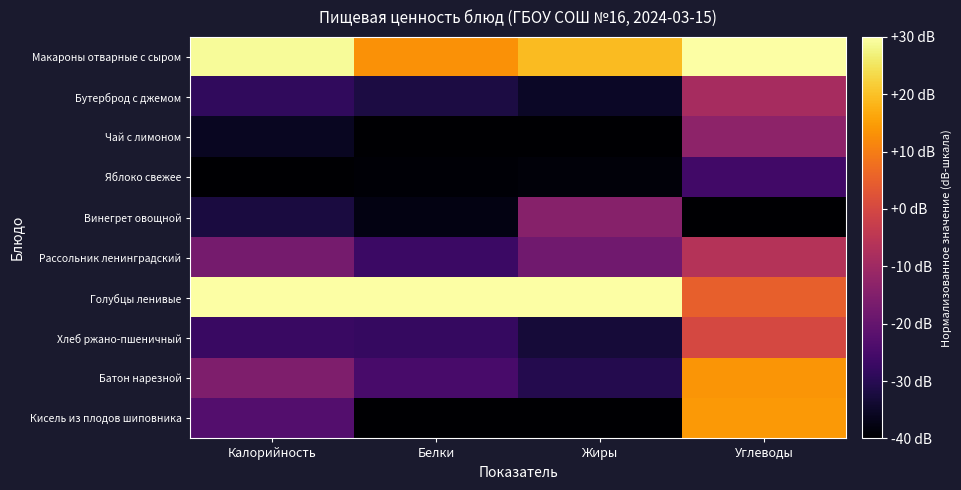

At Жиры, list the series in order from largest to smallest.

Голубцы ленивые, Макароны отварные с сыром, Винегрет овощной, Рассольник ленинградский, Батон нарезной, Хлеб ржано-пшеничный, Бутерброд с джемом, Яблоко свежее, Чай с лимоном, Кисель из плодов шиповника